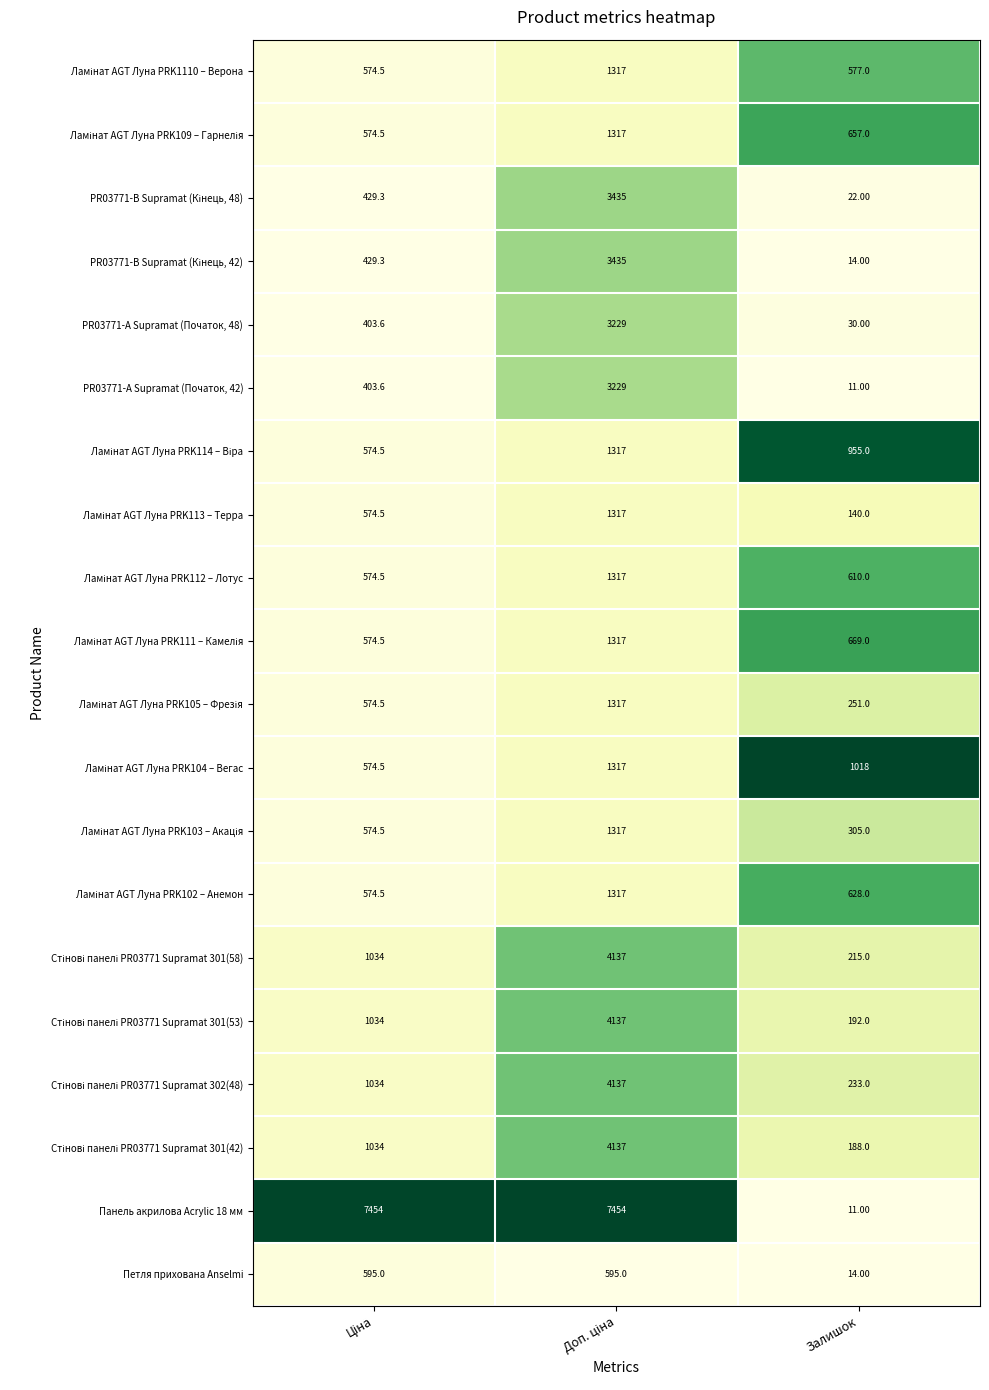

Which series has the widest spread of values?

Панель акрилова Acrylic 18 мм